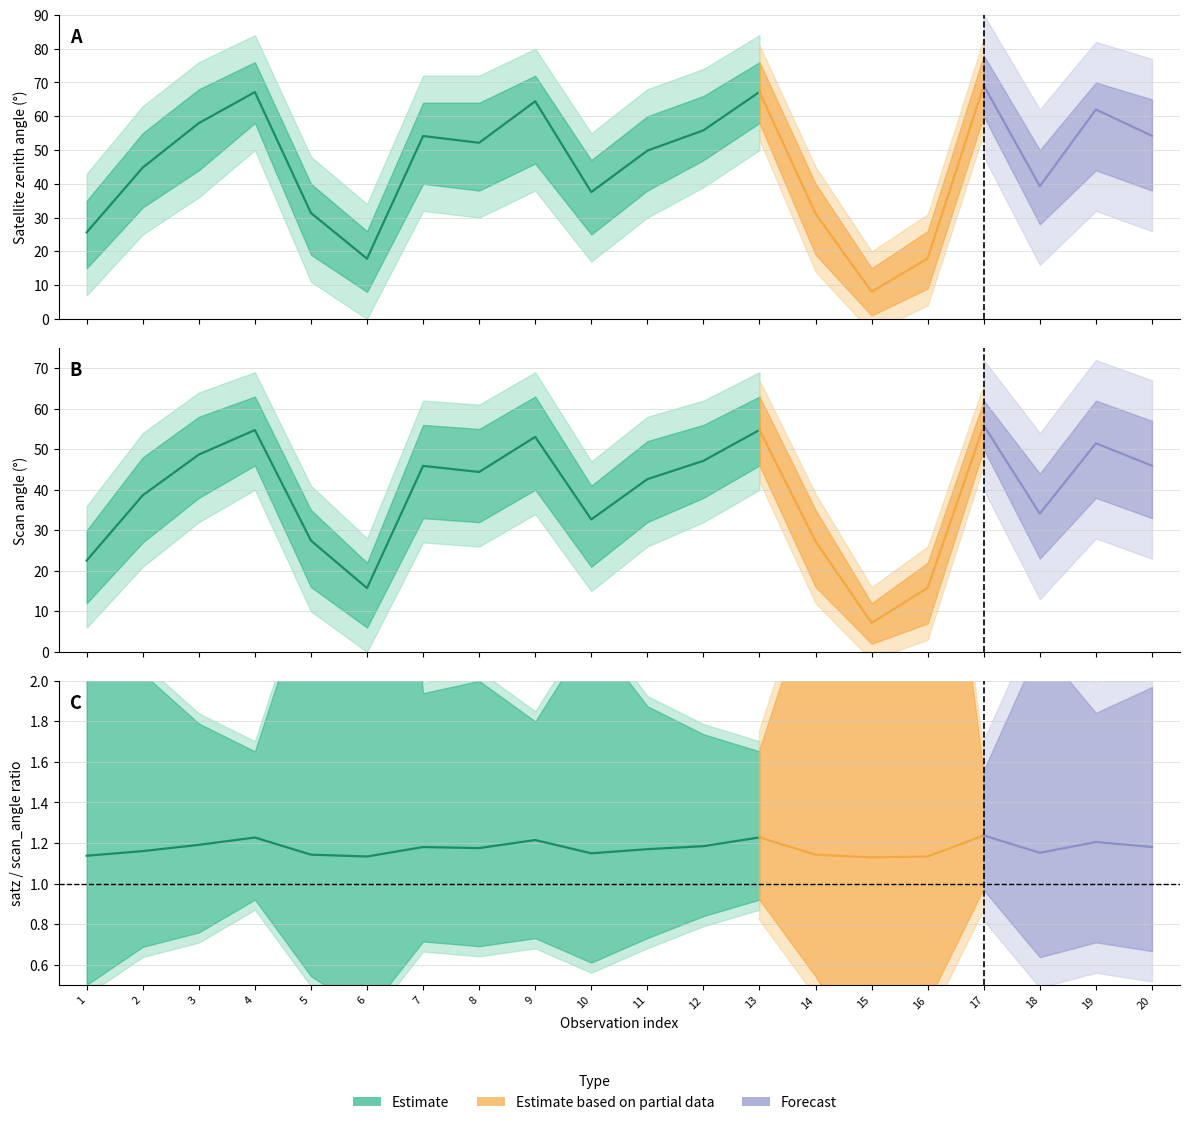

Which series ends up on top after the final intersection of satz_q1 and scan_q1?

satz_q1